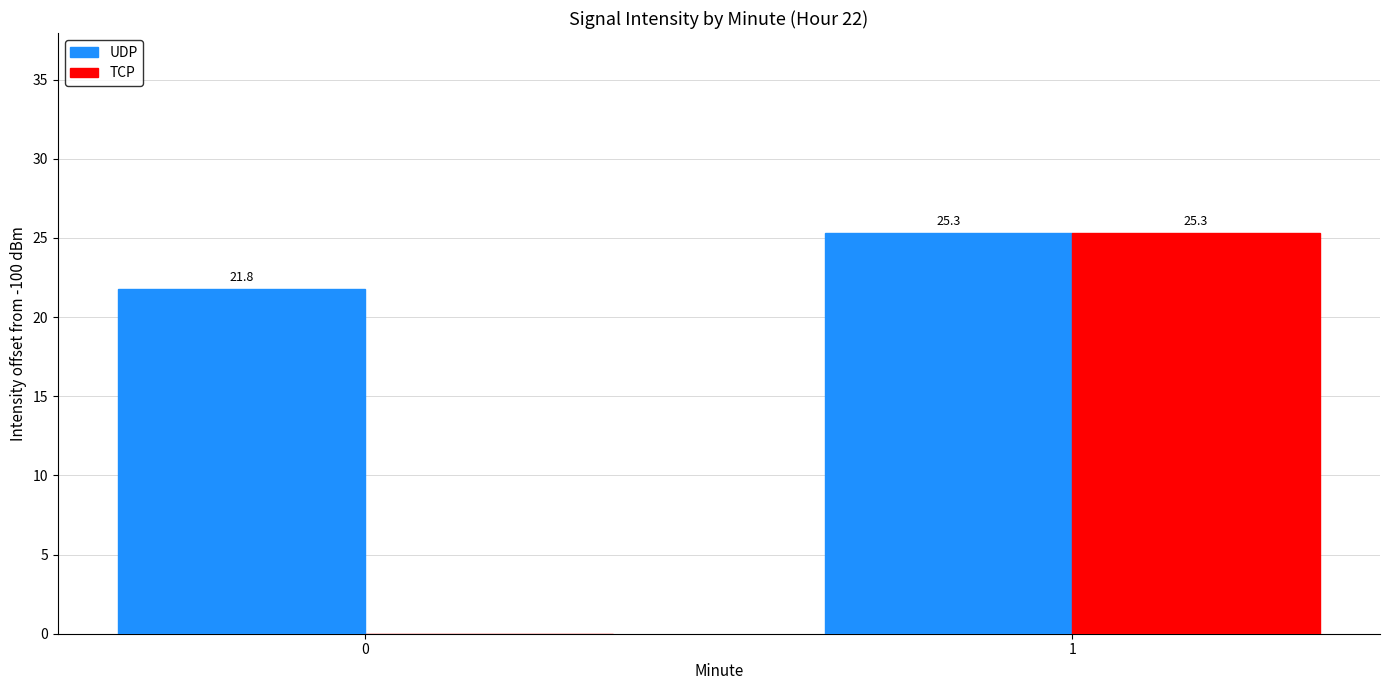

Which series changed the most between 0 and 1?

TCP